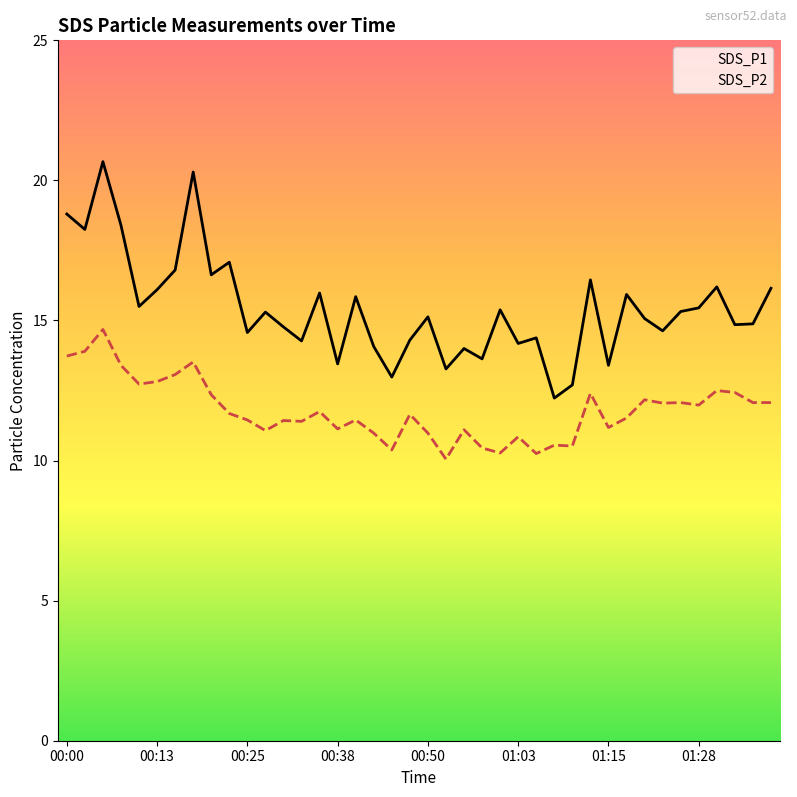

Reading left to right, what are all the values shown in this chart?

SDS_P1: 00:00=18.8	00:03=18.2	00:05=20.7	00:08=18.4	00:10=15.5	00:13=16.1	00:15=16.8	00:18=20.3	00:20=16.6	00:23=17.1	00:25=14.6	00:28=15.3	00:30=14.8	00:33=14.3	00:35=16.0	00:38=13.4	00:40=15.8	00:43=14.1	00:45=13.0	00:48=14.3	00:50=15.1	00:53=13.3	00:55=14.0	00:58=13.6	01:00=15.4	01:03=14.2	01:05=14.4	01:08=12.2	01:10=12.7	01:13=16.4	01:15=13.4	01:17=15.9	01:20=15.1	01:23=14.6	01:26=15.3	01:28=15.4	01:31=16.2	01:33=14.8	01:36=14.9	01:38=16.1
SDS_P2: 00:00=13.7	00:03=13.9	00:05=14.7	00:08=13.4	00:10=12.7	00:13=12.8	00:15=13.1	00:18=13.5	00:20=12.3	00:23=11.7	00:25=11.4	00:28=11.1	00:30=11.4	00:33=11.4	00:35=11.8	00:38=11.1	00:40=11.4	00:43=11.0	00:45=10.4	00:48=11.7	00:50=11.0	00:53=10.1	00:55=11.1	00:58=10.4	01:00=10.3	01:03=10.8	01:05=10.2	01:08=10.6	01:10=10.5	01:13=12.4	01:15=11.2	01:17=11.5	01:20=12.2	01:23=12.1	01:26=12.1	01:28=12.0	01:31=12.5	01:33=12.4	01:36=12.1	01:38=12.1